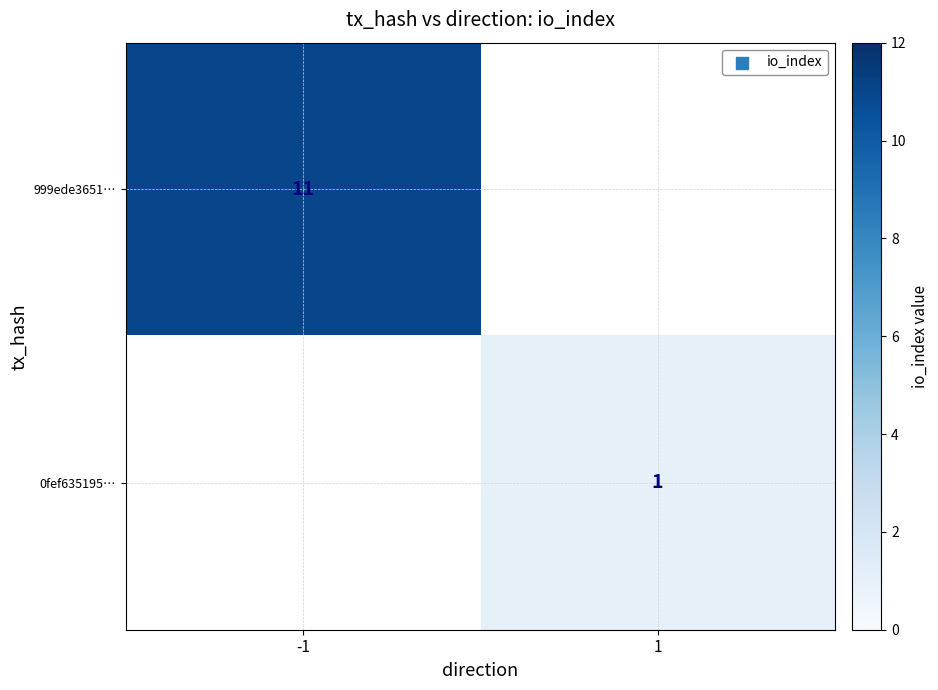

Is the value of 0fef635195… at 1 greater than the value of 999ede3651… at -1?

No